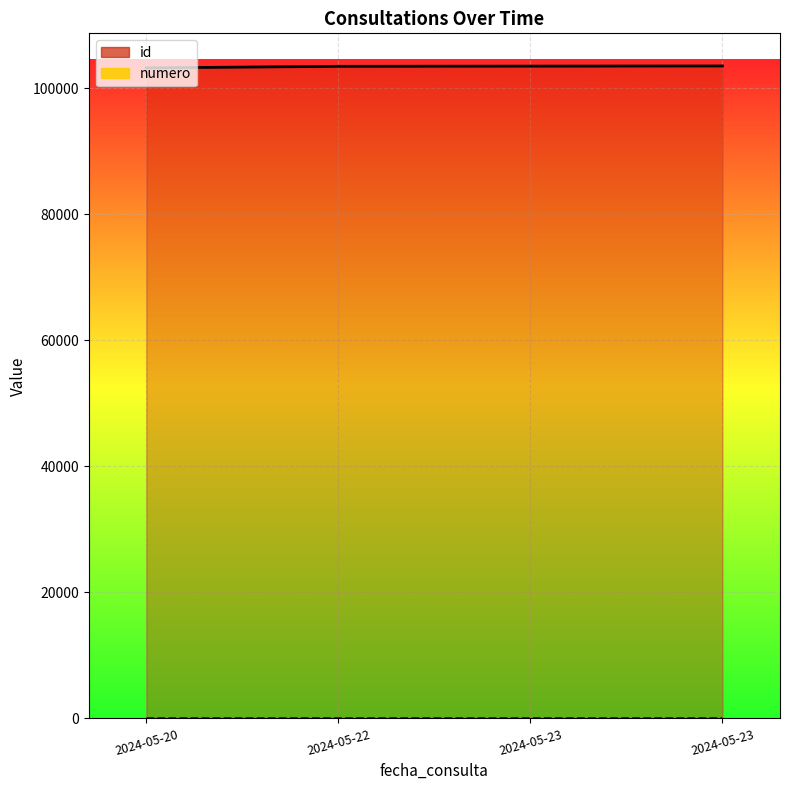

Which category has the lowest value across all series?

2024-05-20